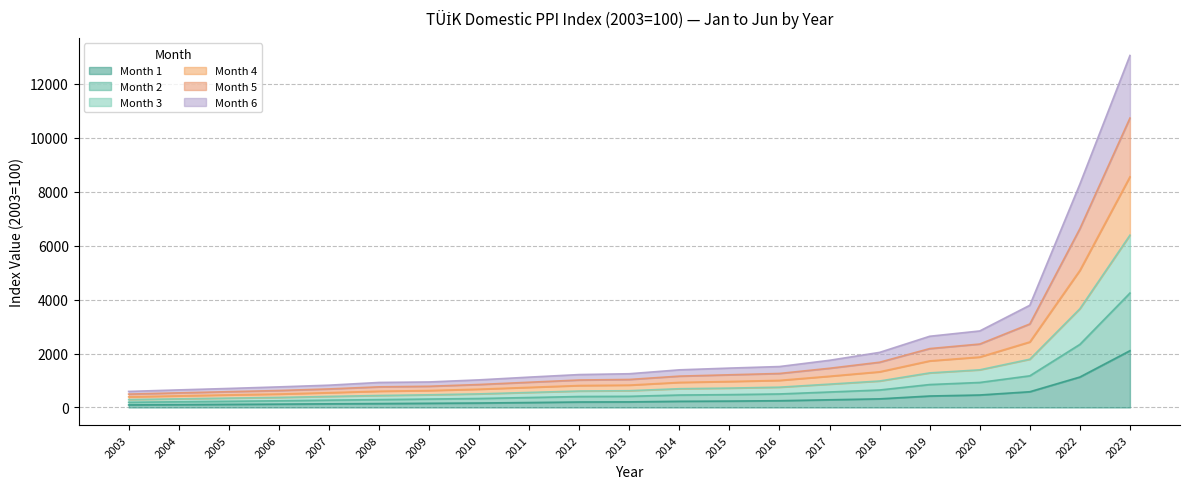

What is the minimum value shown in the chart?

94.3